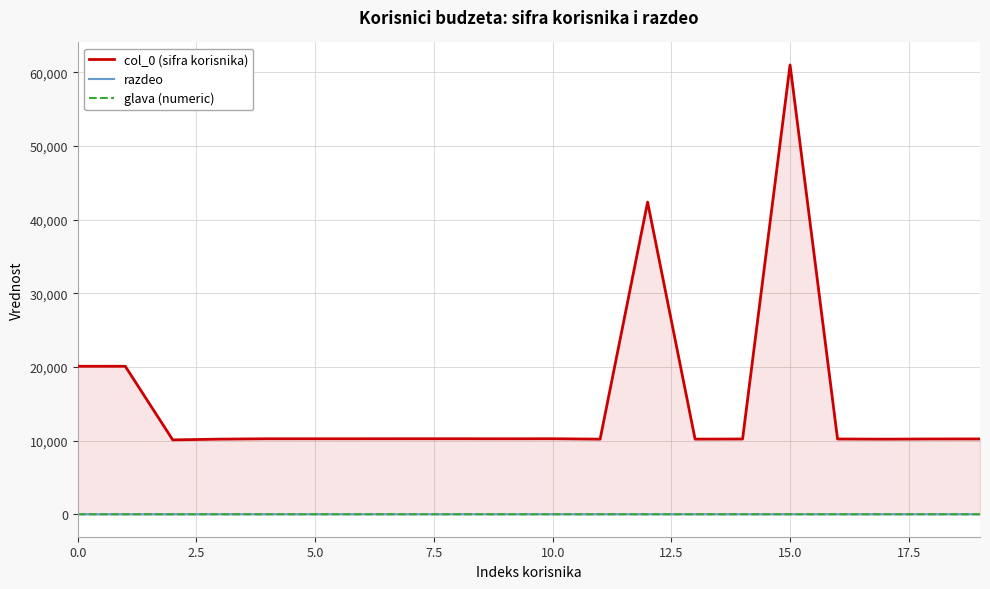

What are all the series names shown in the legend?

col_0 (sifra korisnika), razdeo, glava (numeric)